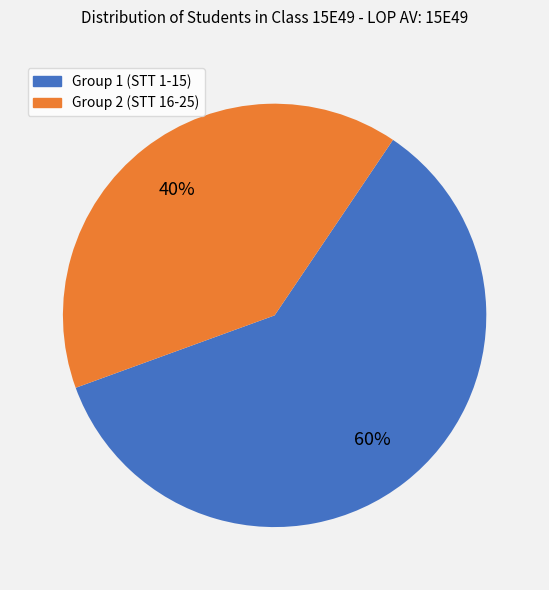

To the nearest percent, what is the average slice percentage?

50%